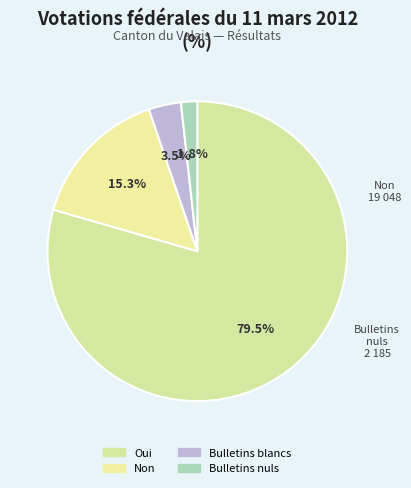

What percentage is NOT represented by Bulletins nuls?

98.2%